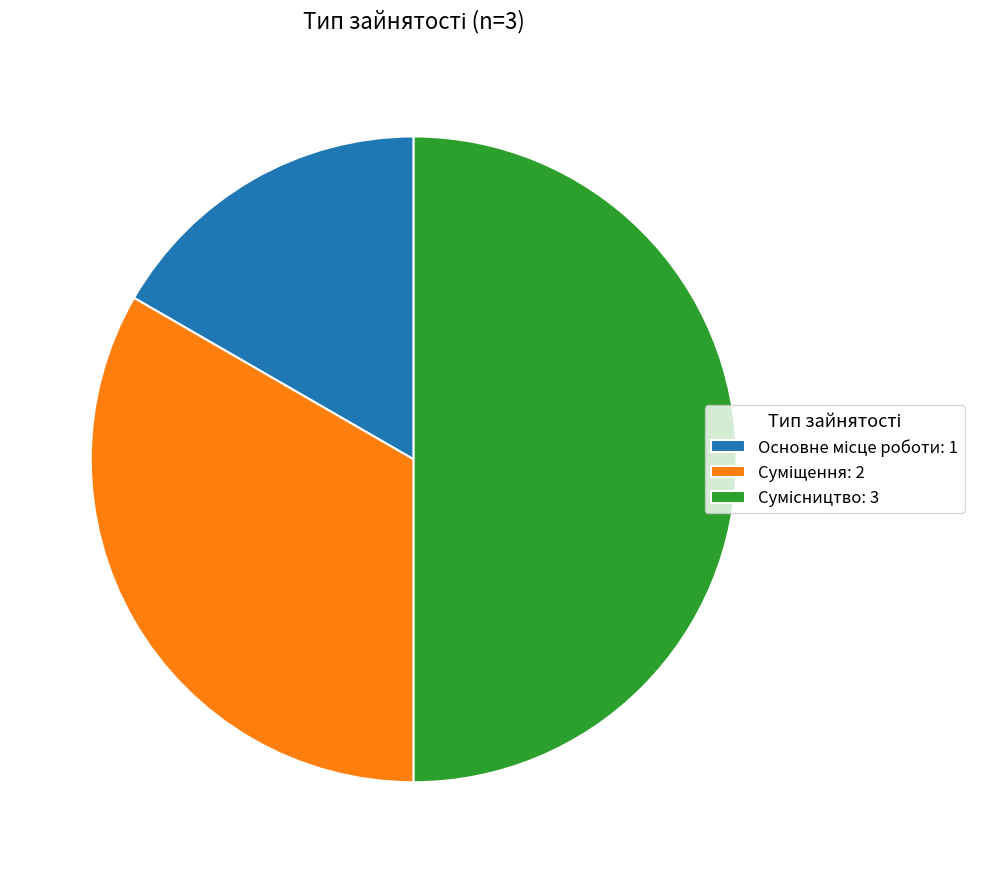

To the nearest percent, what is the difference between the largest and smallest slice percentages?

33%